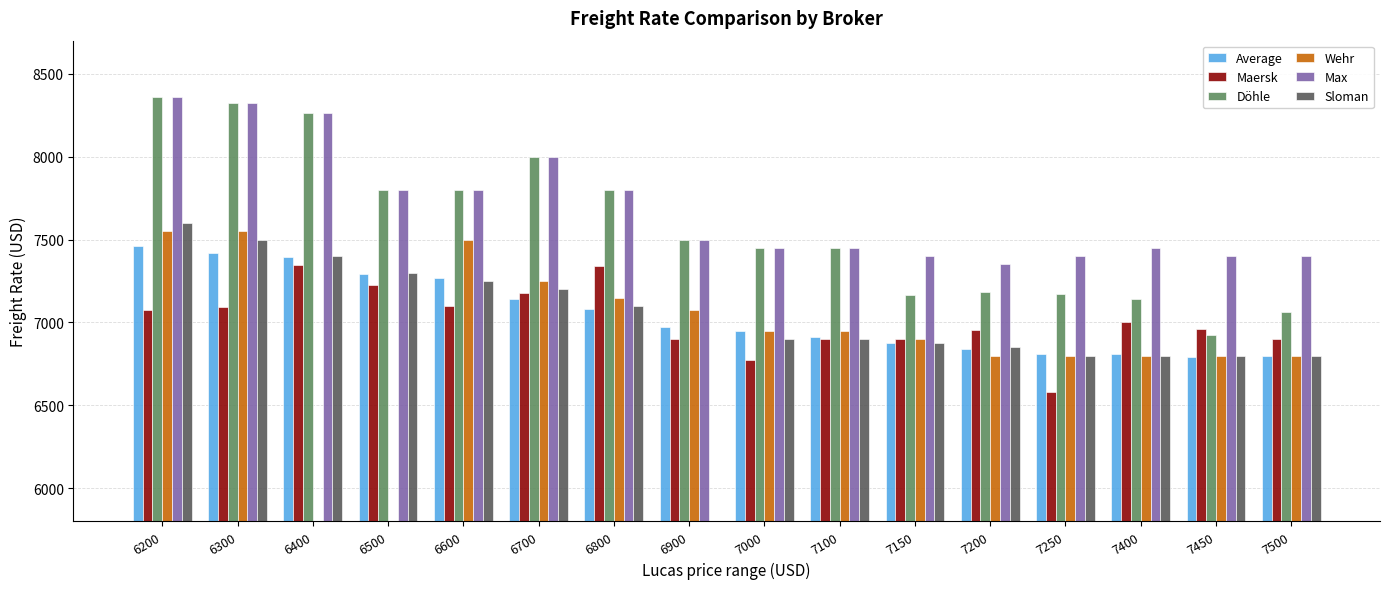

At how many categories does at least one series exceed 7968?

4